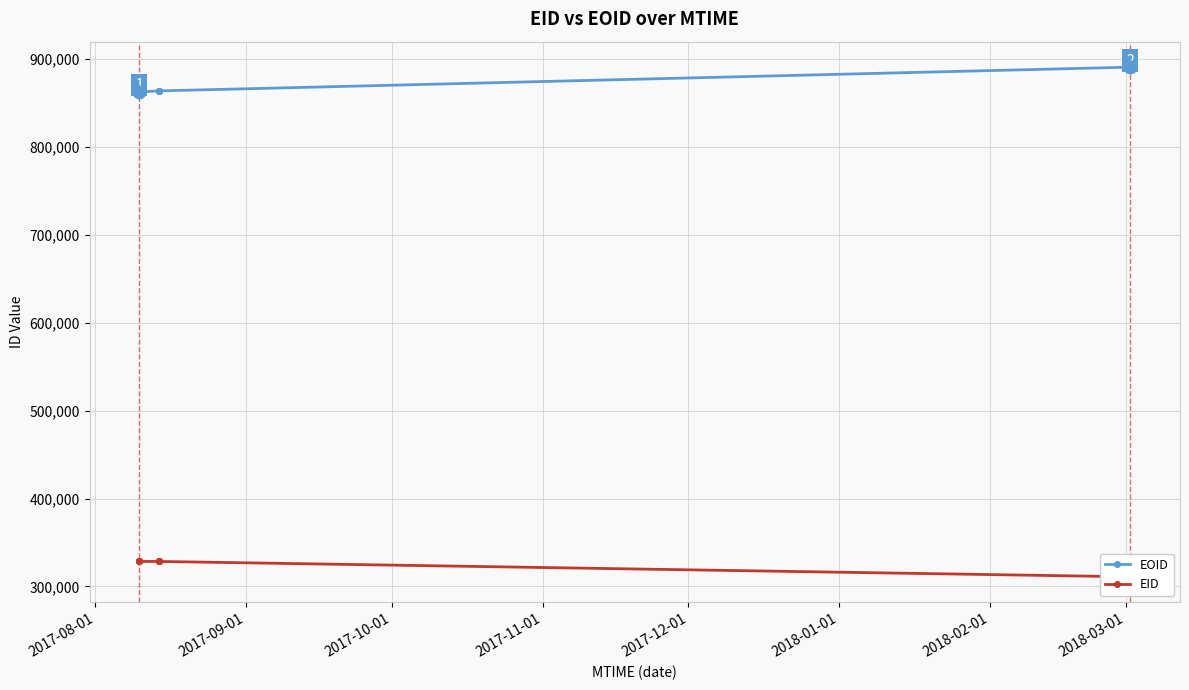

How many distinct data groups are displayed?

2